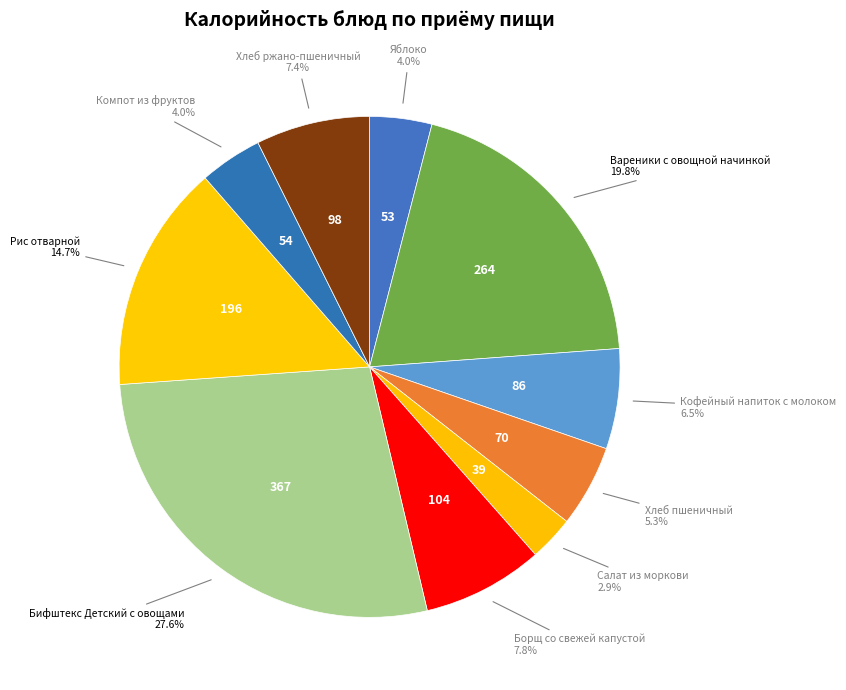

Which has a higher value, Кофейный напиток с молоком or Салат из моркови?

Кофейный напиток с молоком